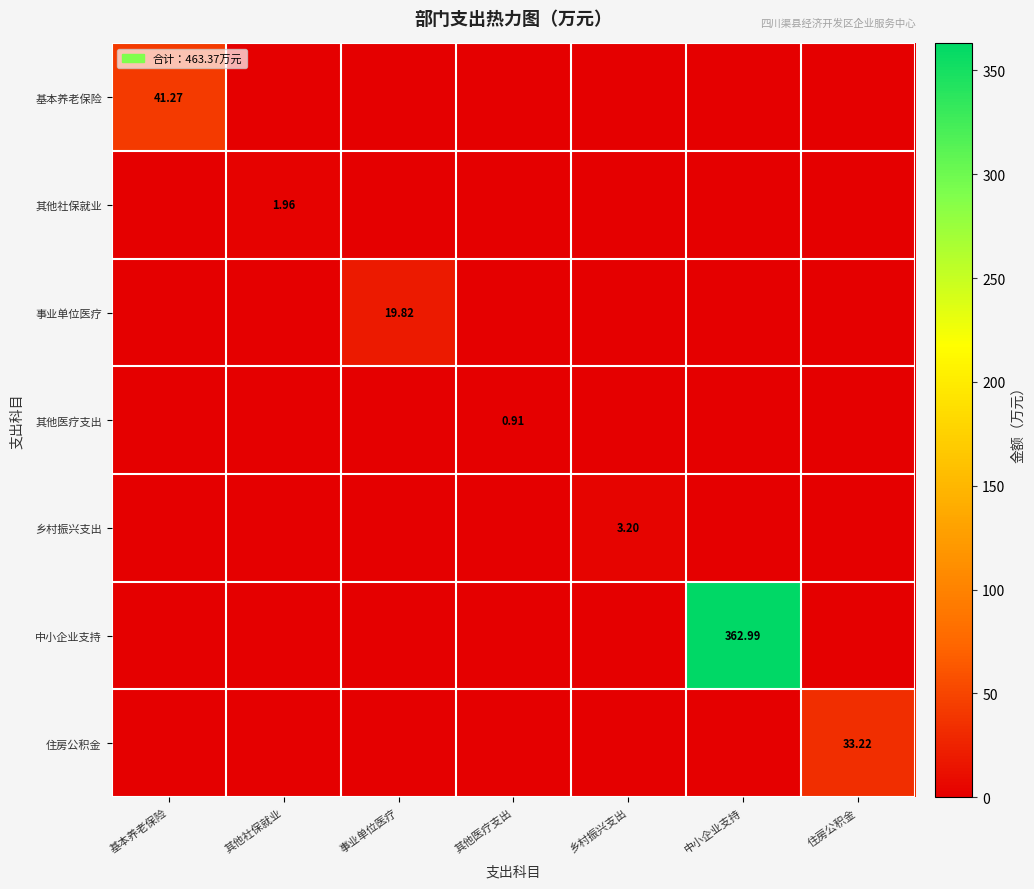

The 住房公积金 series shows 46.2 at 住房公积金. True or false?

False